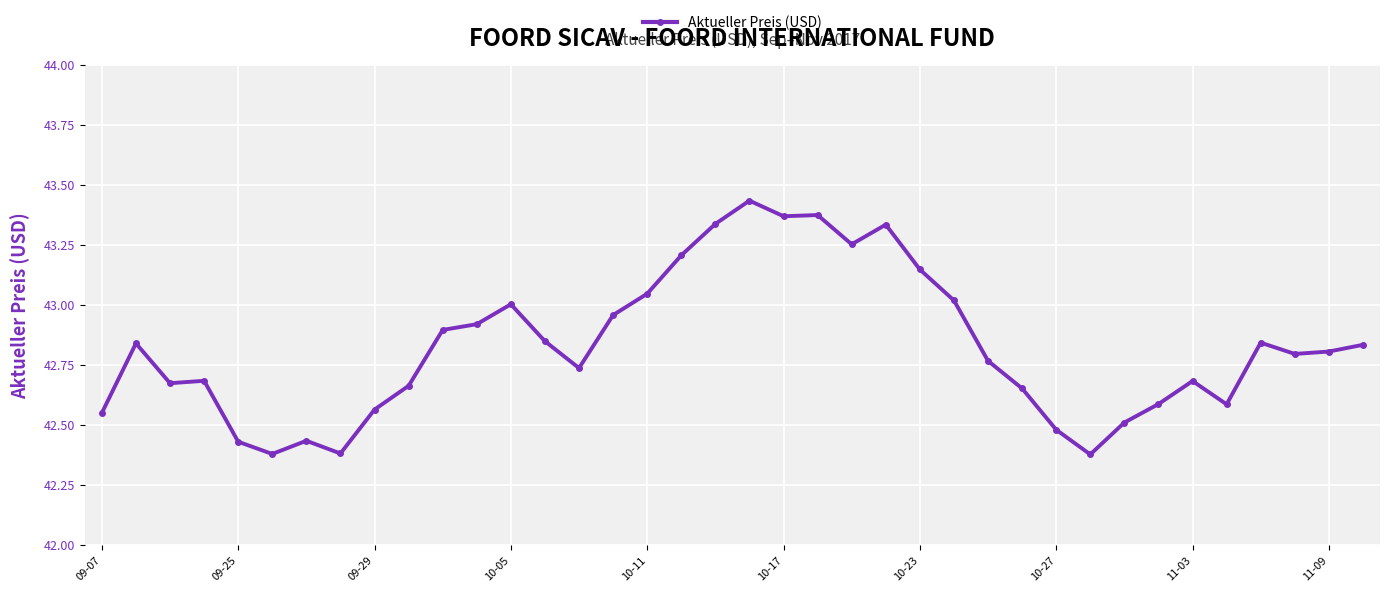

What is the difference between the maximum and minimum values?

1.1